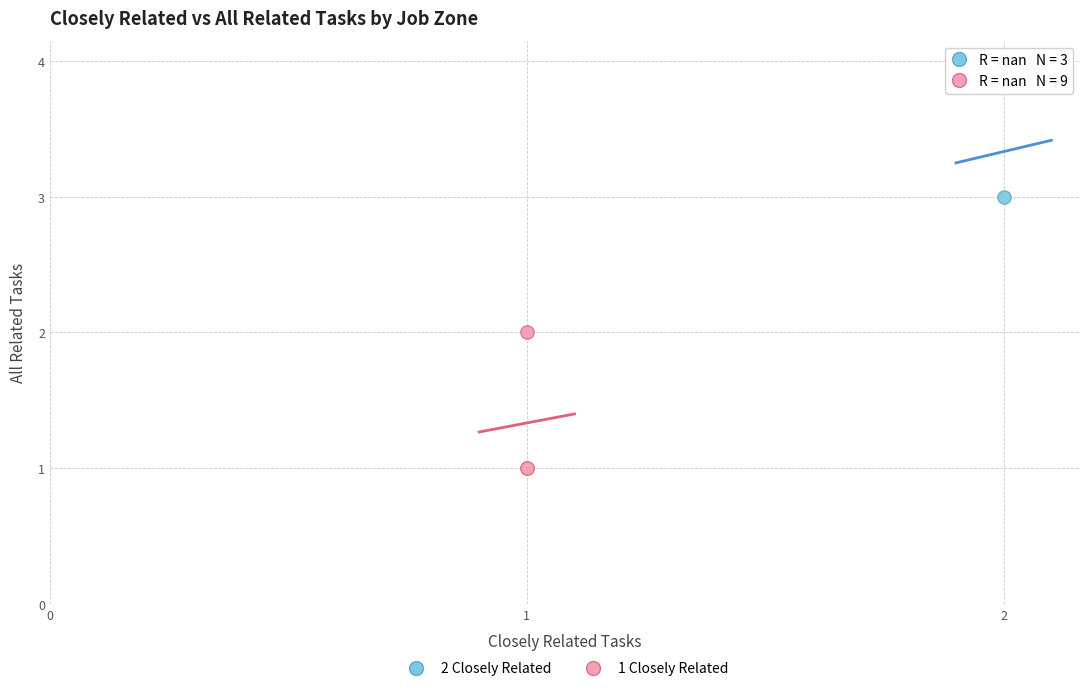

What are all the series names shown in the legend?

2 Closely Related, 1 Closely Related